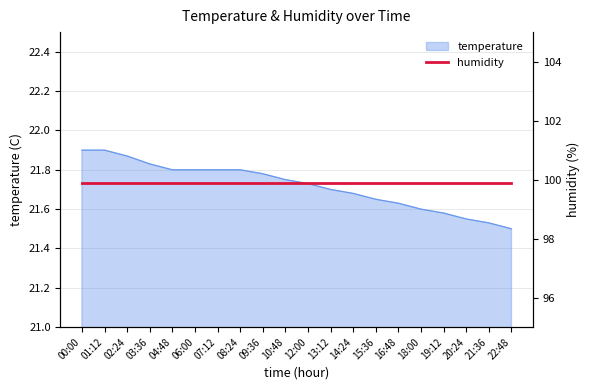

True or false: temperature has a value of 21.8 at 04:48.

True